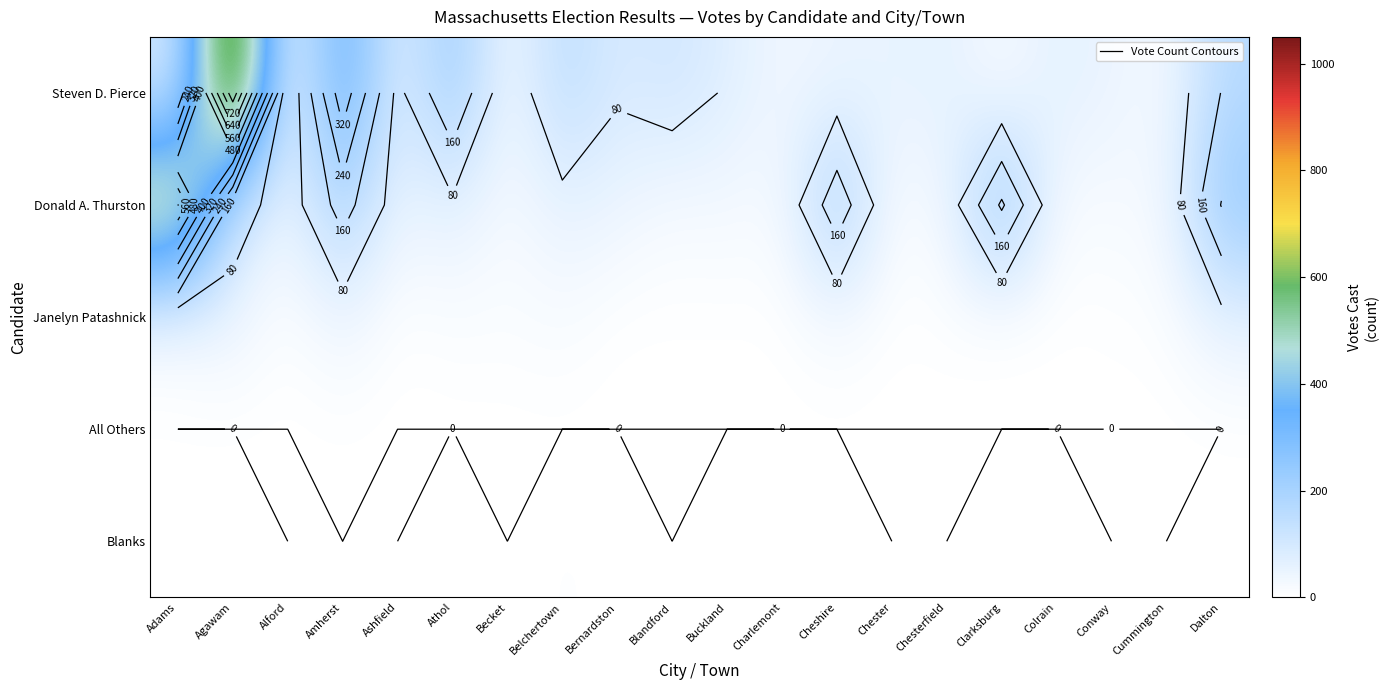

At which category is the sum across all series the highest?

Agawam